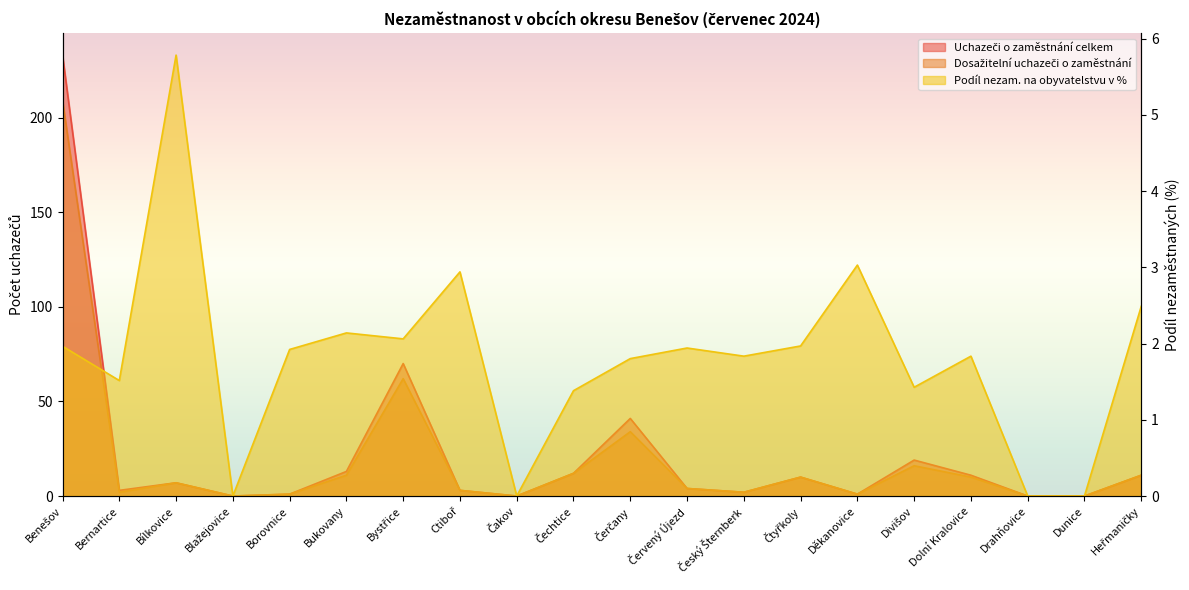

Where is the first local minimum for Dosažitelní uchazeči o zaměstnání?

Bernartice